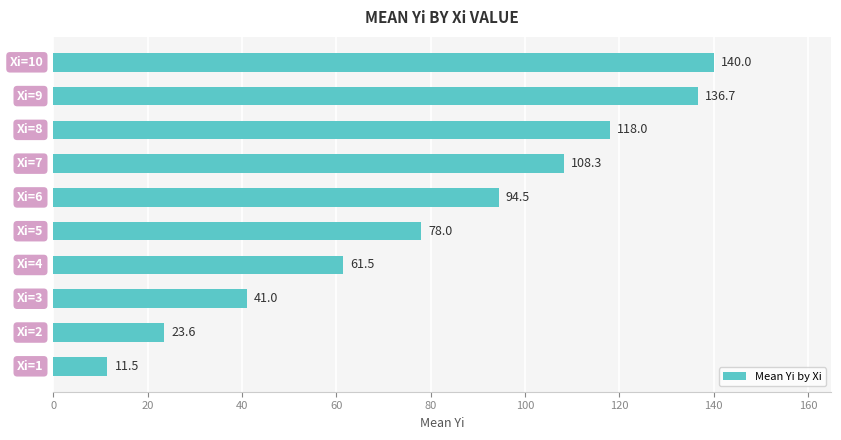

What is the maximum value shown in the chart?

140.0